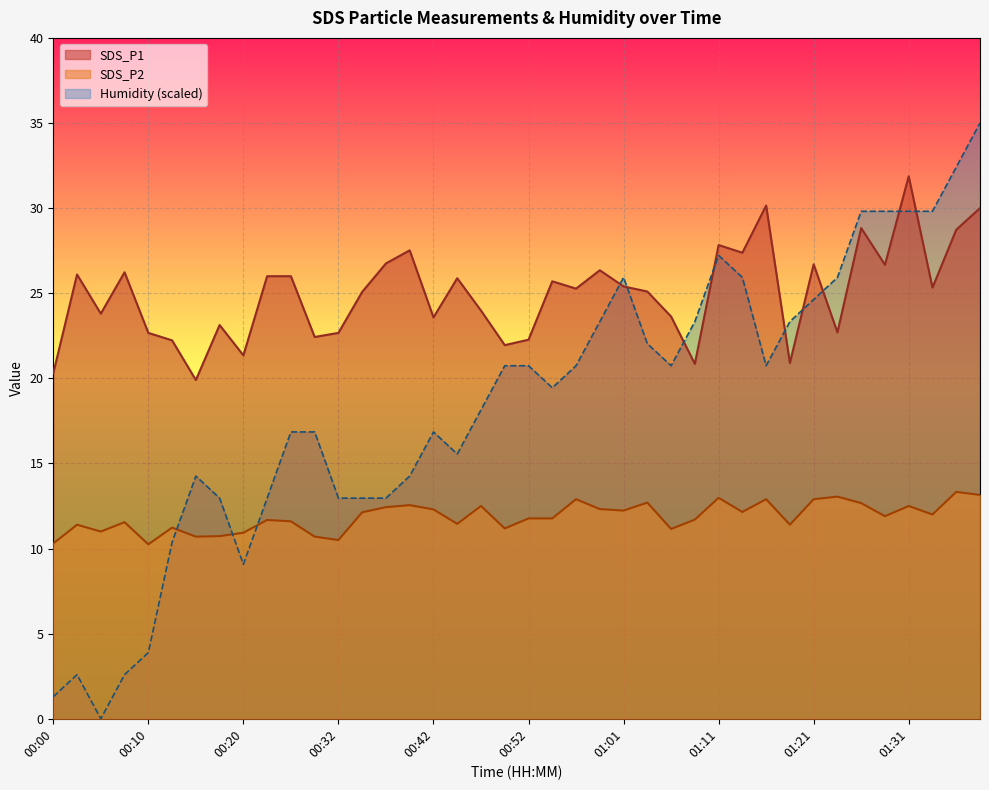

Rank the categories by SDS_P2 value from highest to lowest.

01:35, 01:38, 01:23, 01:11, 00:56, 01:16, 01:21, 01:04, 01:26, 00:39, 00:47, 01:31, 00:37, 00:59, 00:42, 01:01, 01:14, 00:34, 01:33, 01:28, 00:52, 00:54, 01:09, 00:25, 00:27, 00:07, 00:44, 00:03, 01:18, 00:12, 00:49, 01:06, 00:05, 00:20, 00:17, 00:15, 00:30, 00:32, 00:00, 00:10